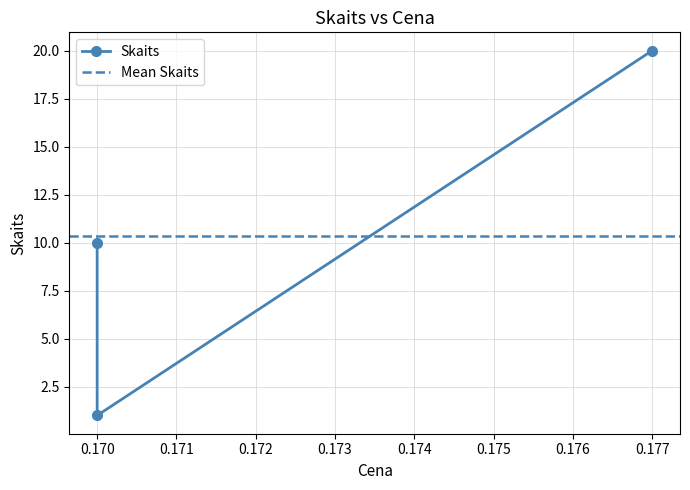

At which label does the data first exceed 10?

0.177